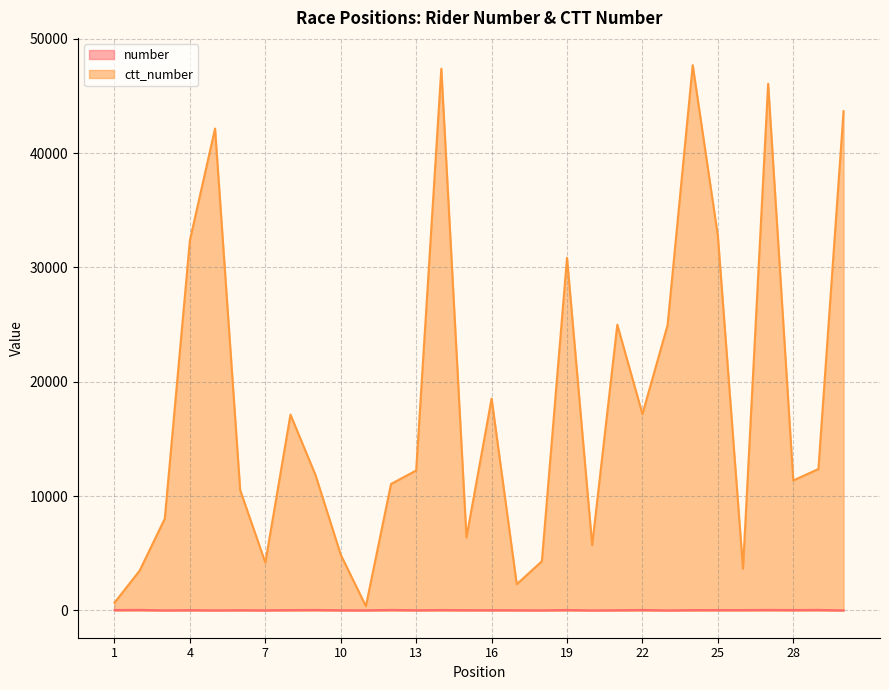

What is the difference between the second highest and minimum values in the number series?

42